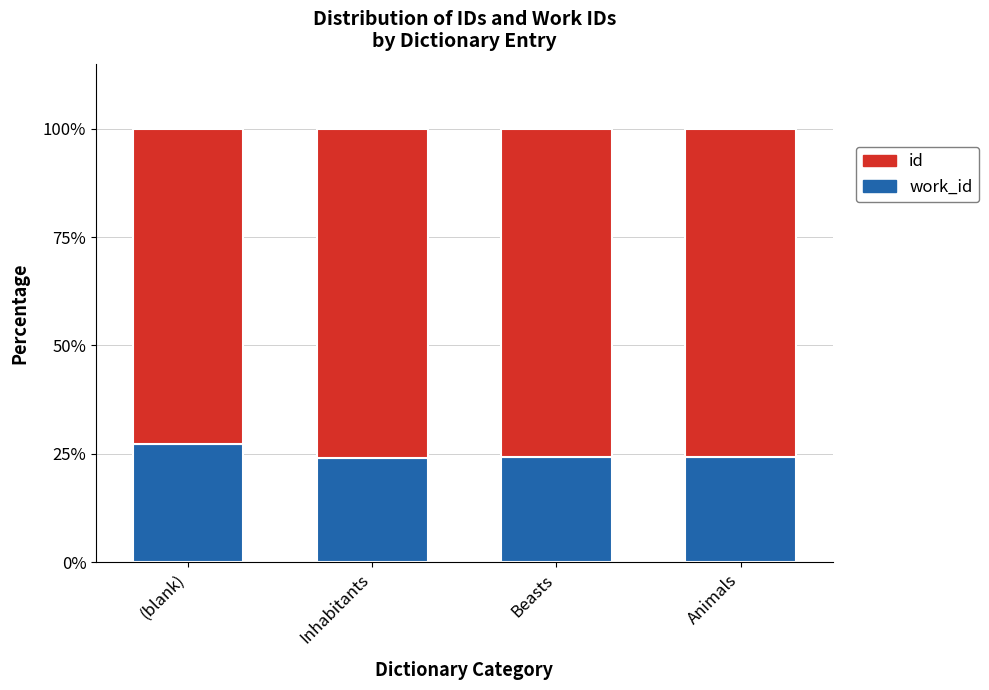

What is the total value across all series at Inhabitants?

100.0